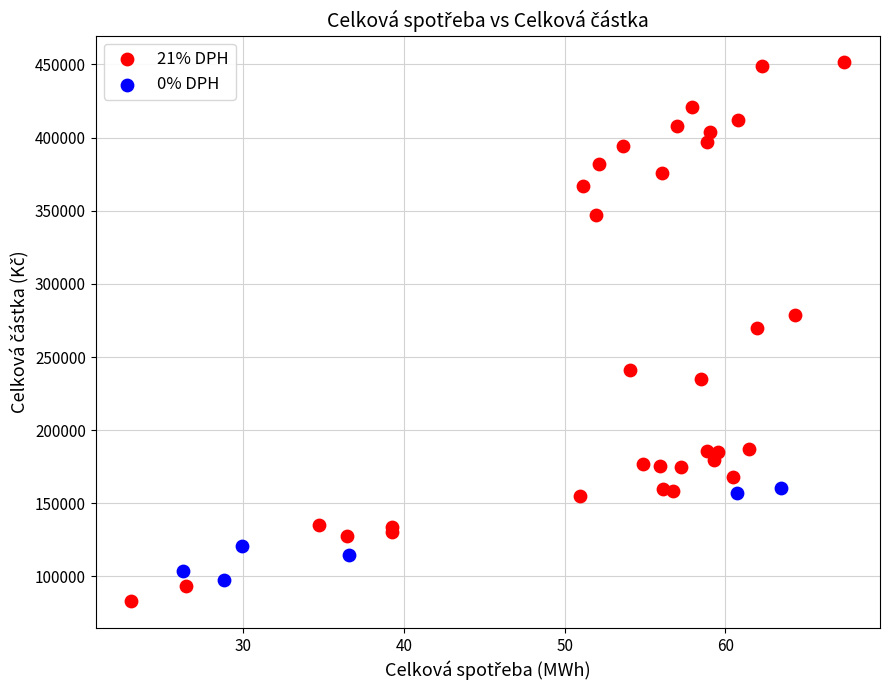

Which series has the largest Y range (max minus min)?

21% DPH